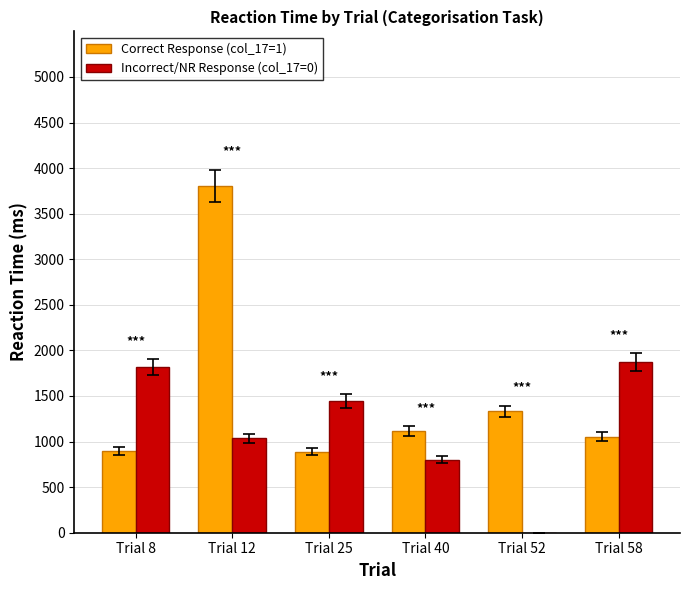

What is the difference between the Incorrect/NR Response (col_17=0) values at Trial 25 and Trial 58?

428